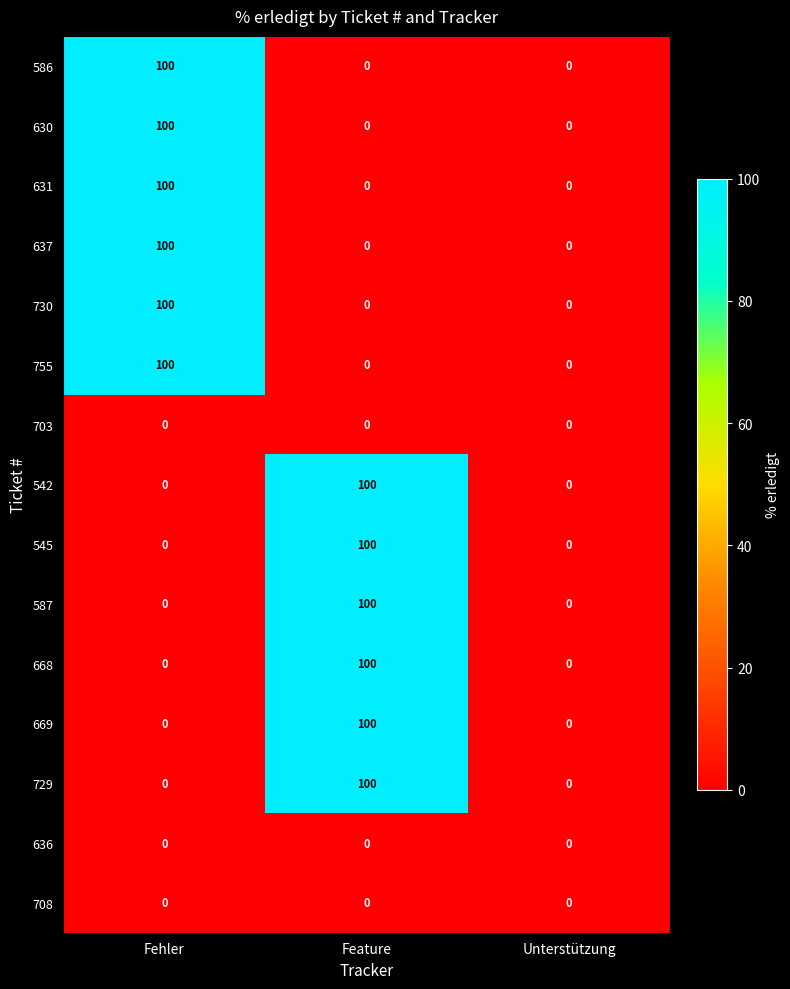

What is the highest value of the 542 series?

100